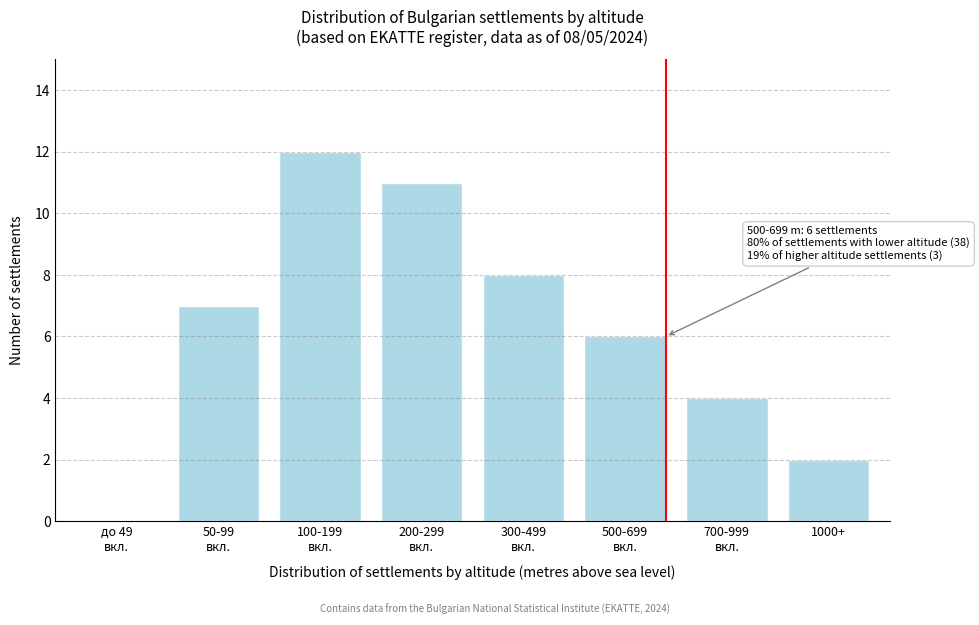

True or false: the data shows 3 at 1000+.

False